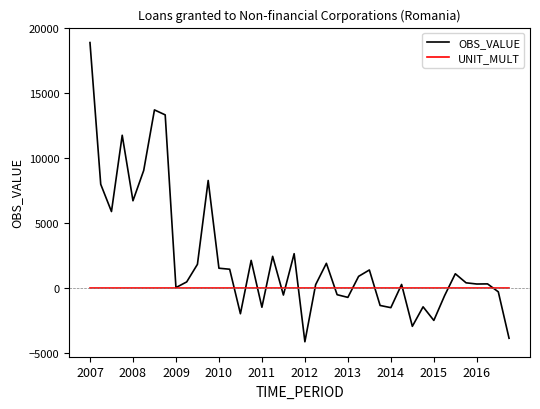

True or false: UNIT_MULT and OBS_VALUE intersect in this chart.

True